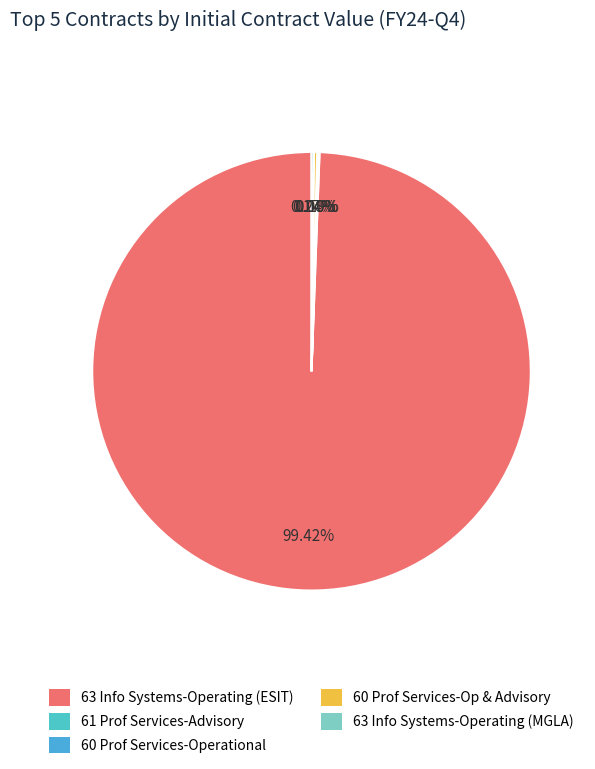

Which category has the smallest portion of the pie?

60 Professional Services-Operational